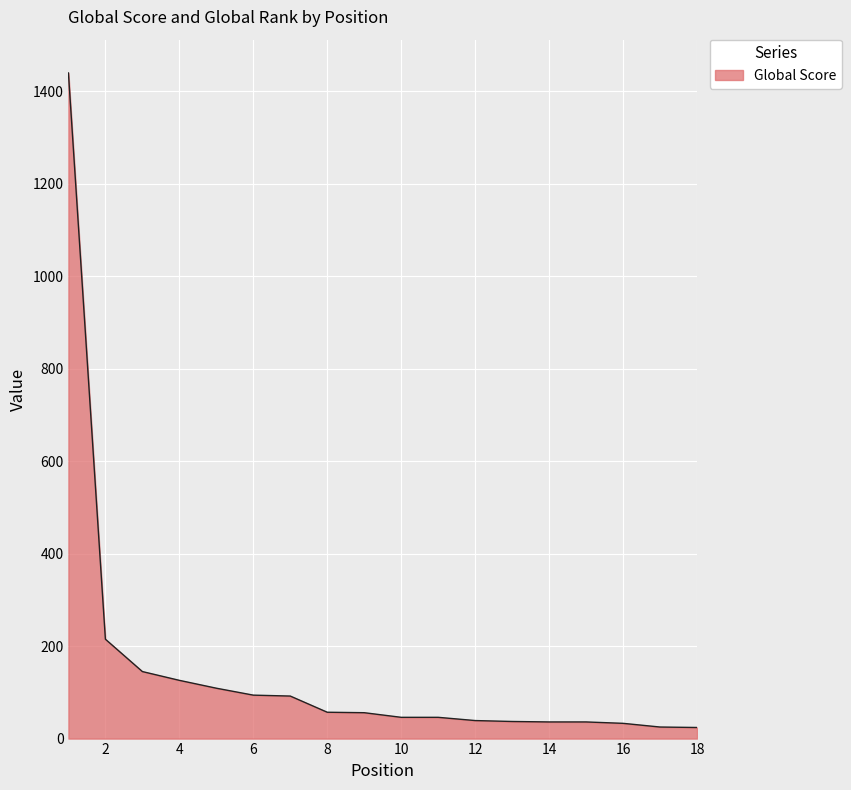

What is the maximum value shown in the chart?

1440